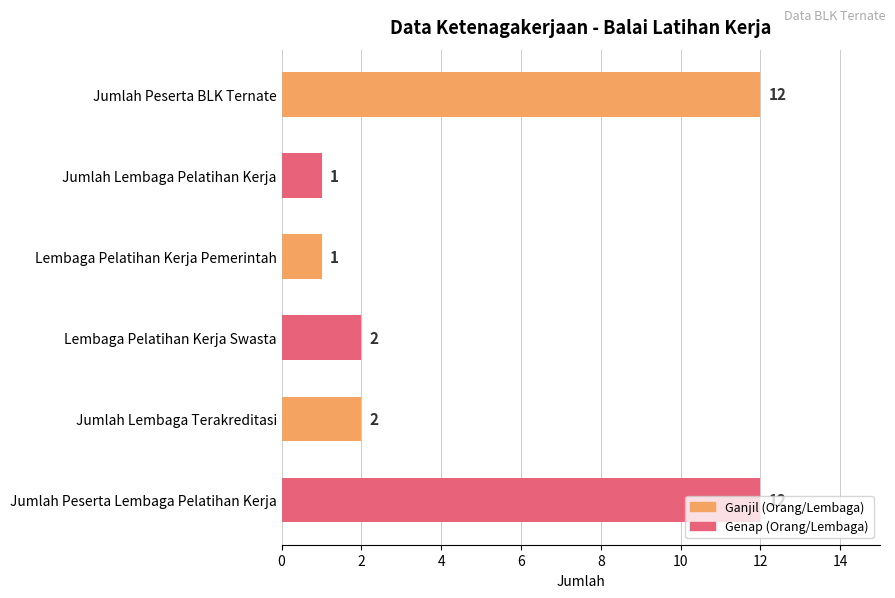

What is the change in value from Jumlah Peserta BLK Ternate to Jumlah Lembaga Pelatihan Kerja?

-11